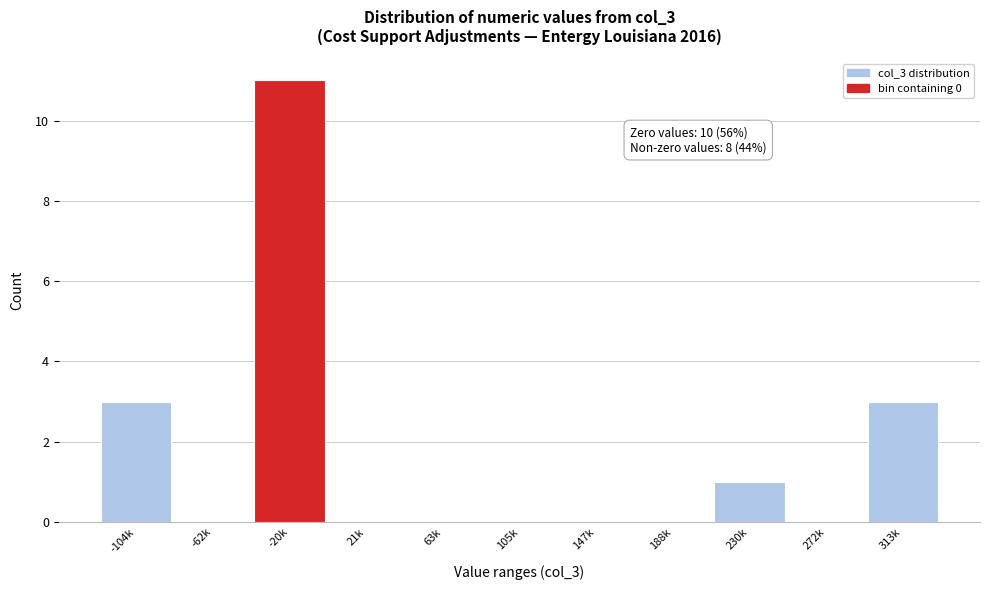

Reading left to right, list all the values displayed in this chart.

-104k=3	-62k=0	-20k=11	21k=0	63k=0	105k=0	147k=0	188k=0	230k=1	272k=0	313k=3